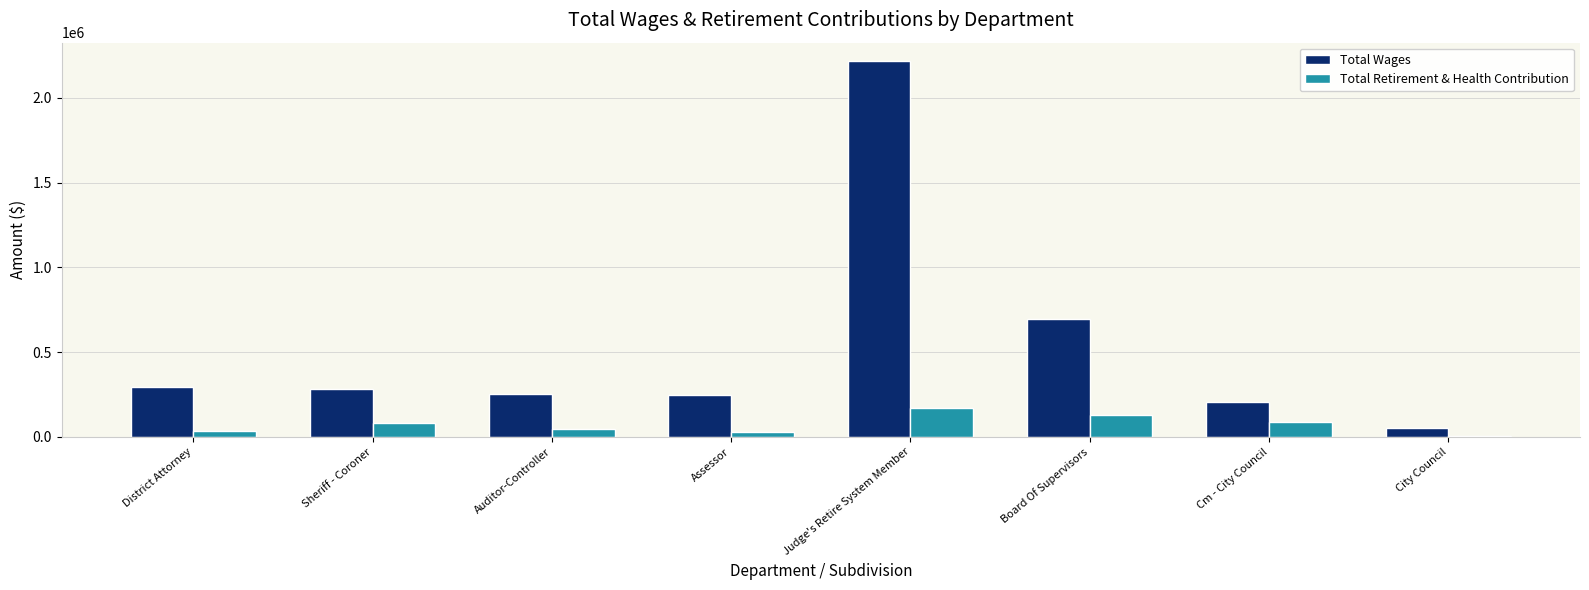

How many bars are there in total?

16